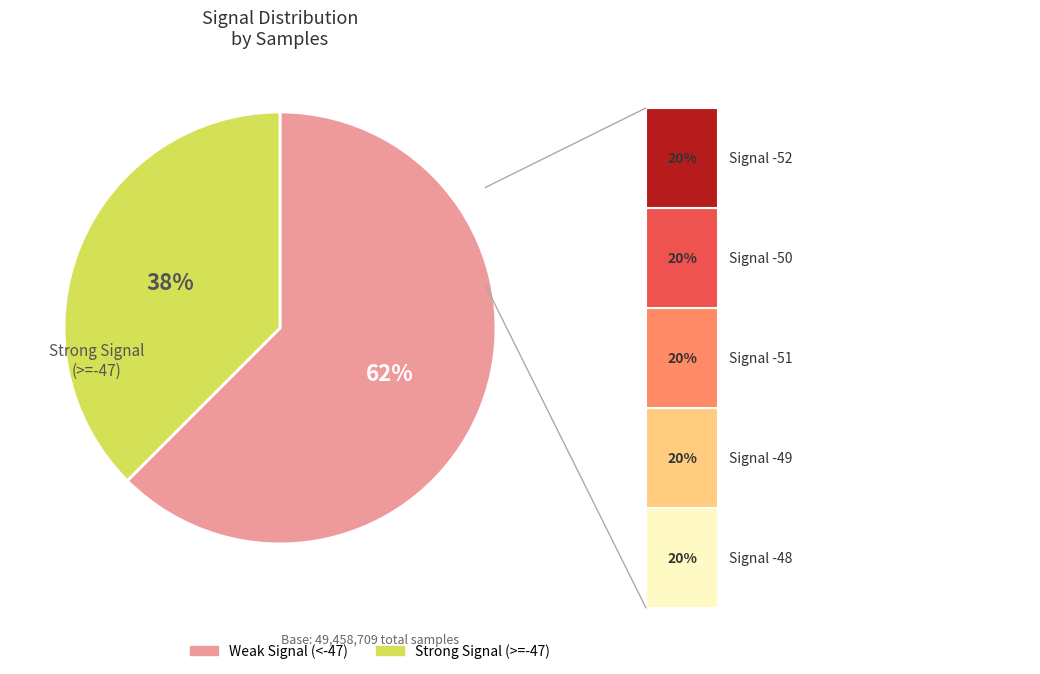

Is there a majority slice in this chart?

Yes